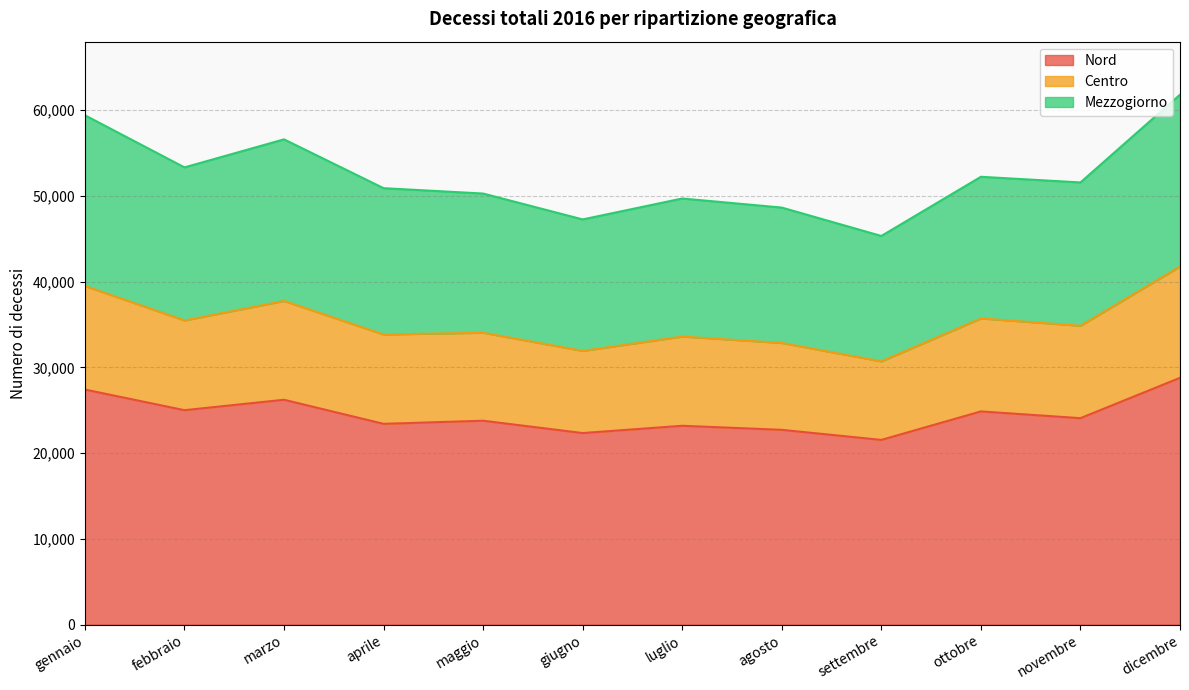

What is the label of the 3rd point from the right?

ottobre